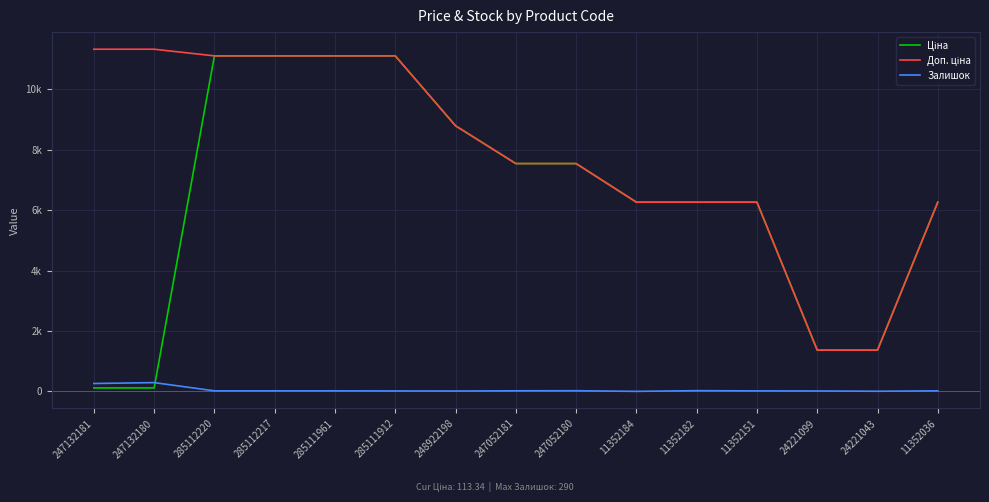

Between 285112220 and 248922198, which series saw the biggest shift?

Ціна